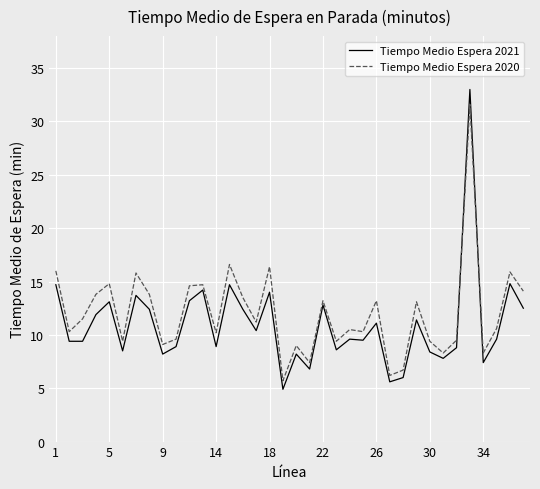

Rank the series by their maximum value, from highest to lowest.

Tiempo Medio Espera 2021, Tiempo Medio Espera 2020